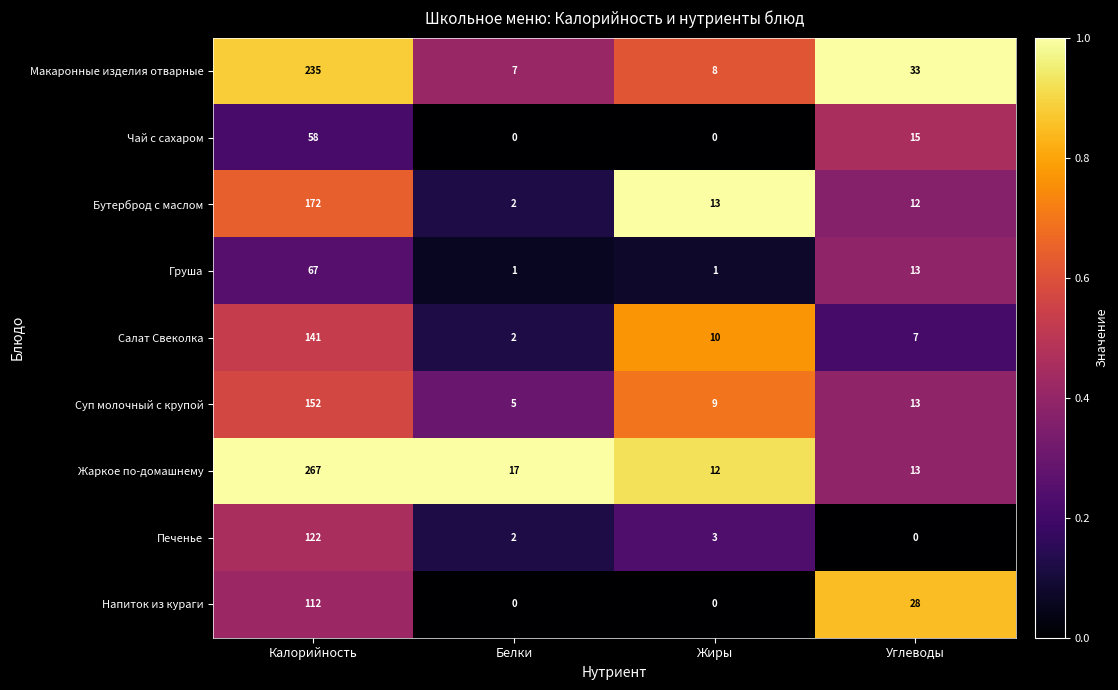

Where is Макаронные изделия отварные nearest to the value 121?

Углеводы